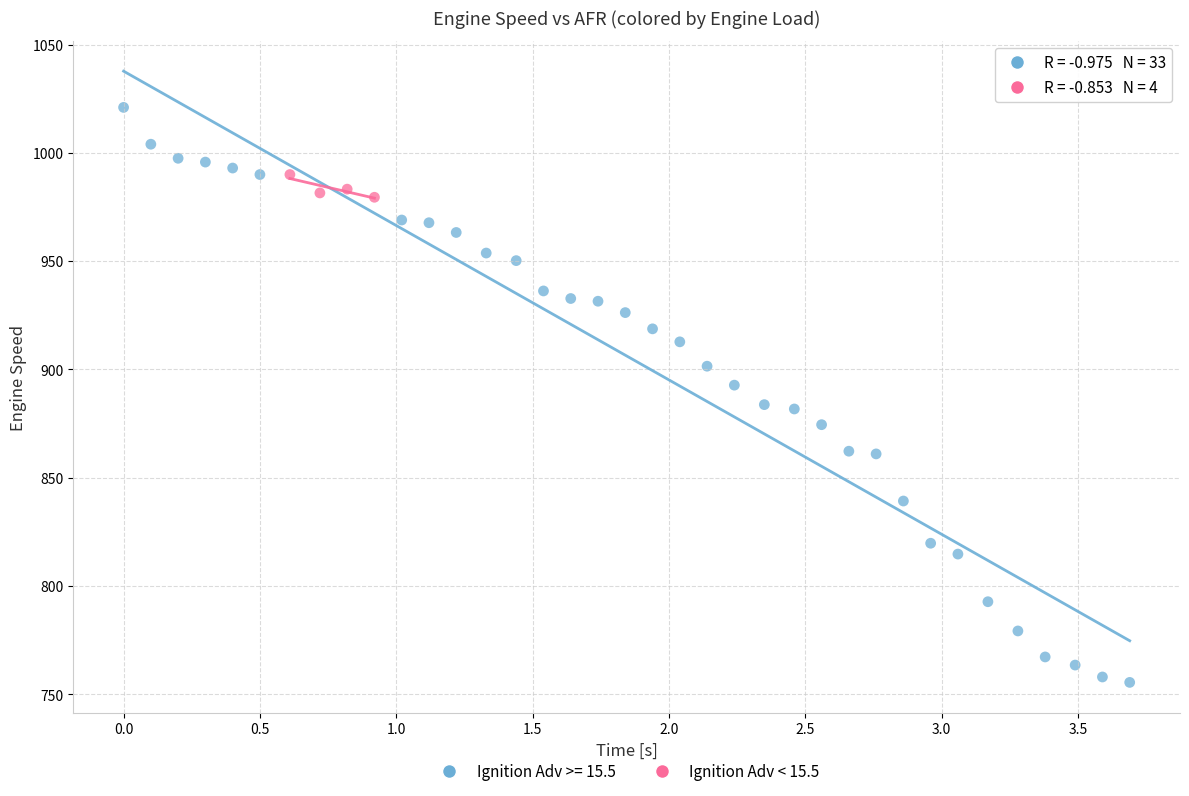

Which series reaches the minimum Y coordinate?

Ignition Adv >= 15.5